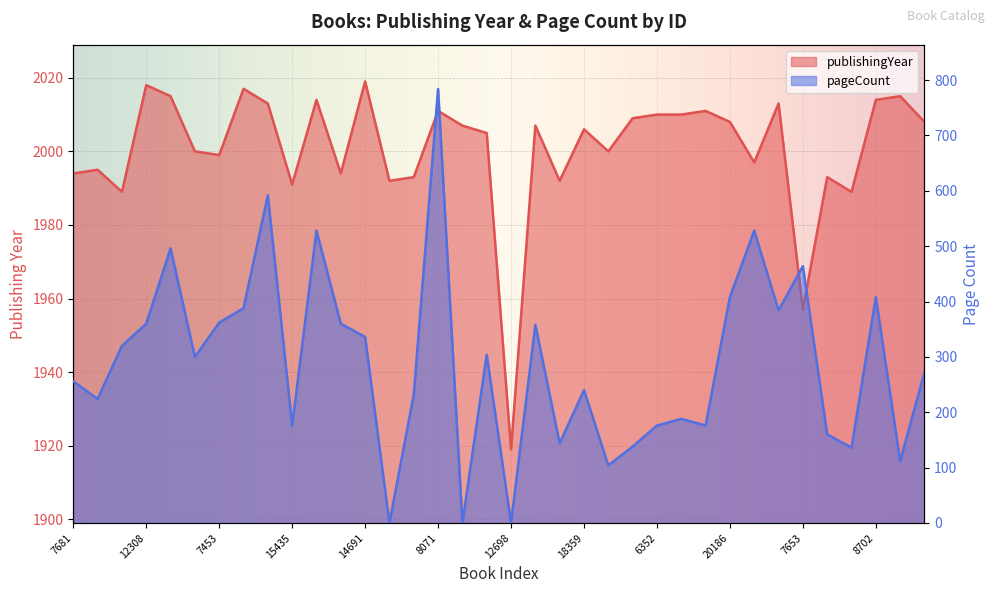

Where does the pageCount series first go above 300?

8975